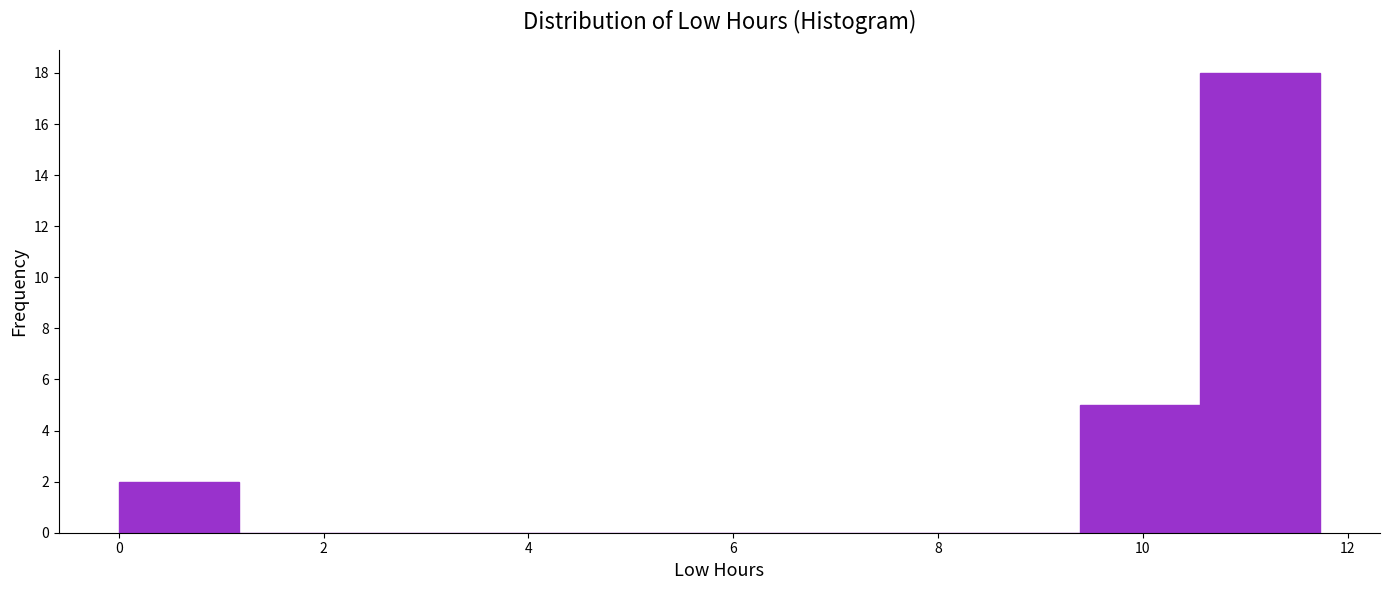

What is the height of the bar covering 10.6 to 11.8 on the x-axis? Neither the bar edges nor the heights are printed on the chart, so give them approximately, as read against the axes.

18